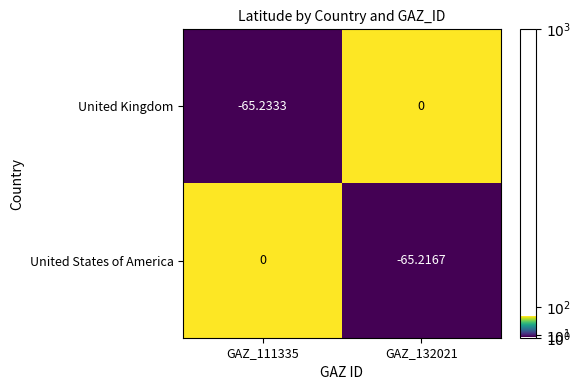

Between GAZ_111335 and GAZ_132021, which series saw the biggest shift?

United Kingdom